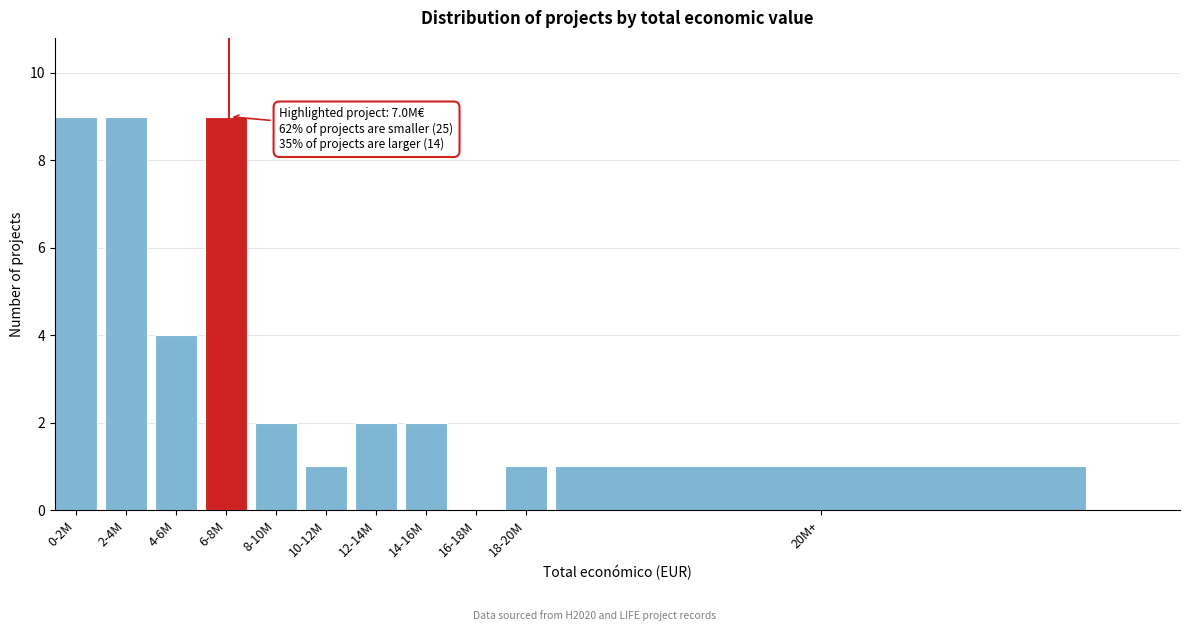

Reading left to right, extract all data points from this chart.

0-2M=9	2-4M=9	4-6M=4	6-8M=9	8-10M=2	10-12M=1	12-14M=2	14-16M=2	16-18M=0	18-20M=1	20M+=1